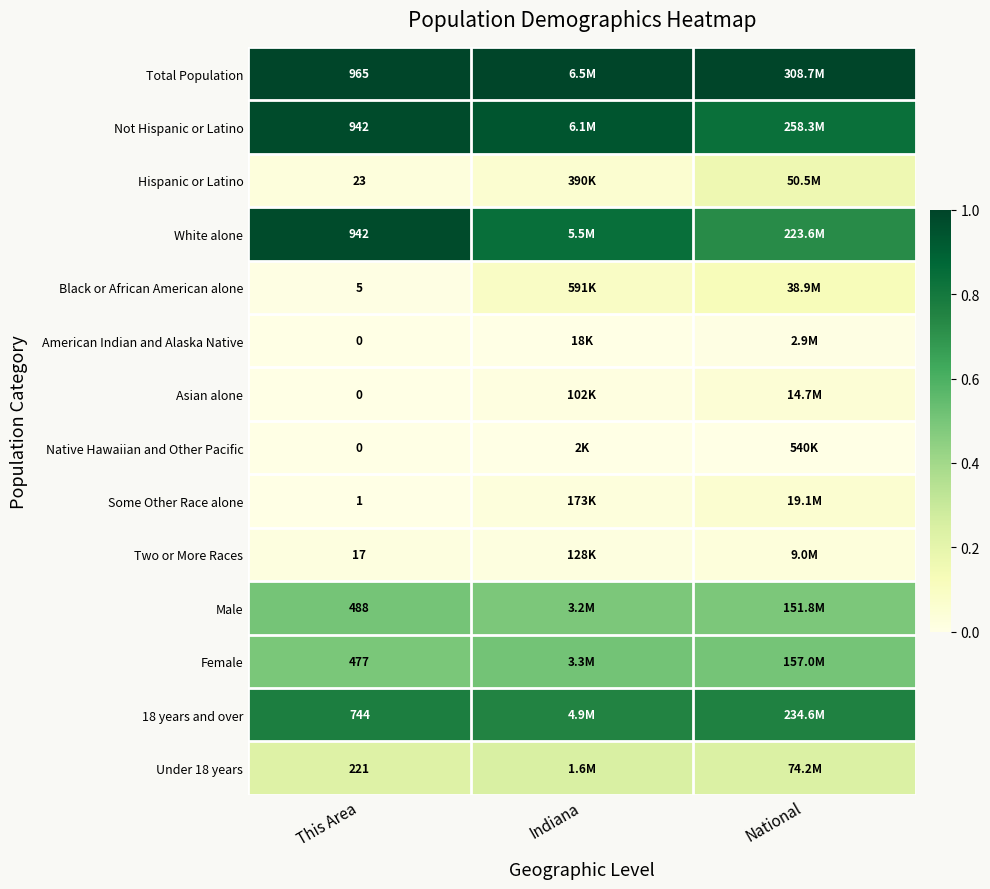

Which series has the largest total across all categories?

Total Population